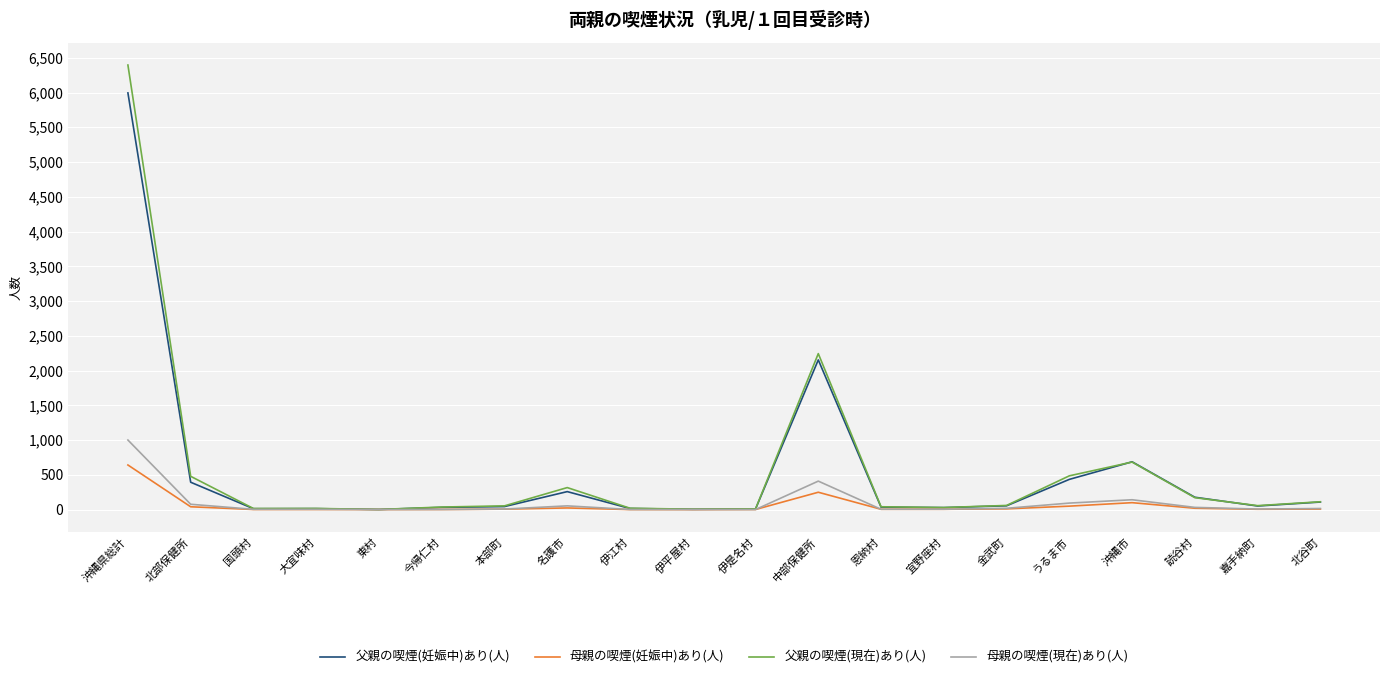

At which label is 父親の喫煙(妊娠中)あり(人) closest to 2998?

中部保健所